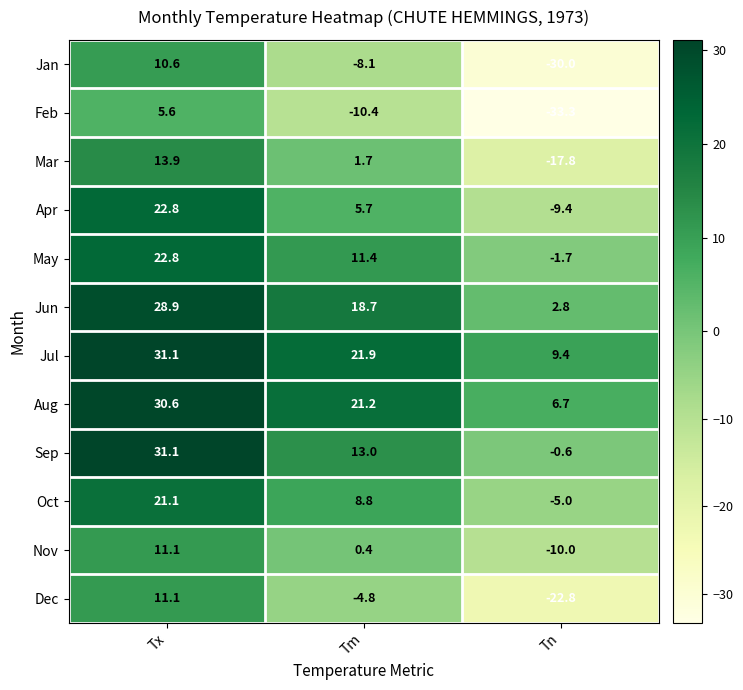

Count the number of data series in this chart.

12